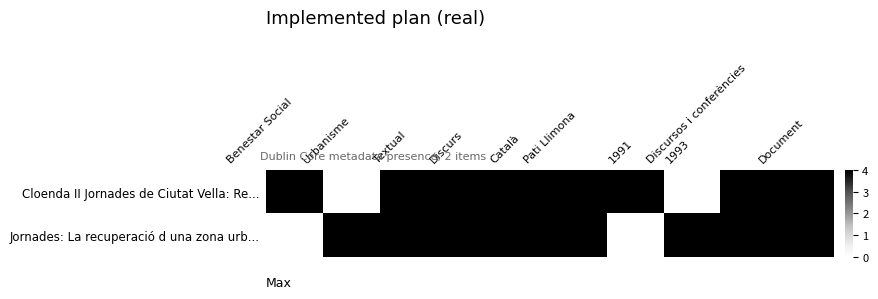

Which series changed the most between 1991 and Discursos i conferències?

Jornades: La recuperació d una zona urb...